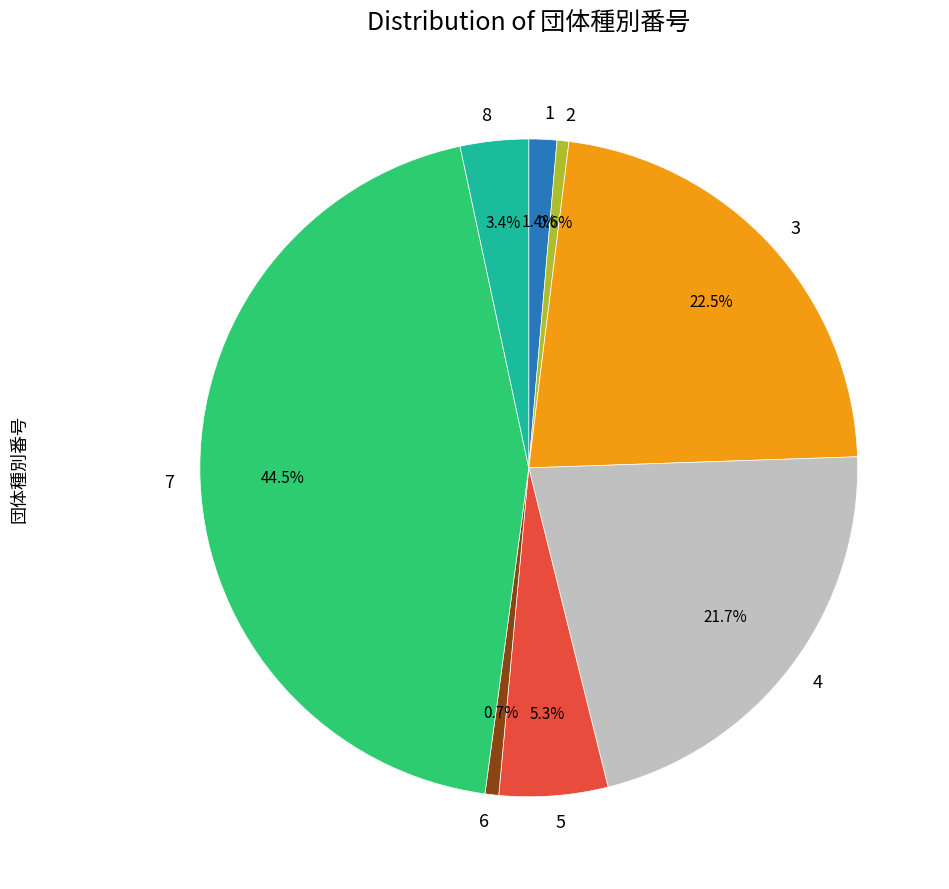

To the nearest percent, what is the average slice percentage?

12%